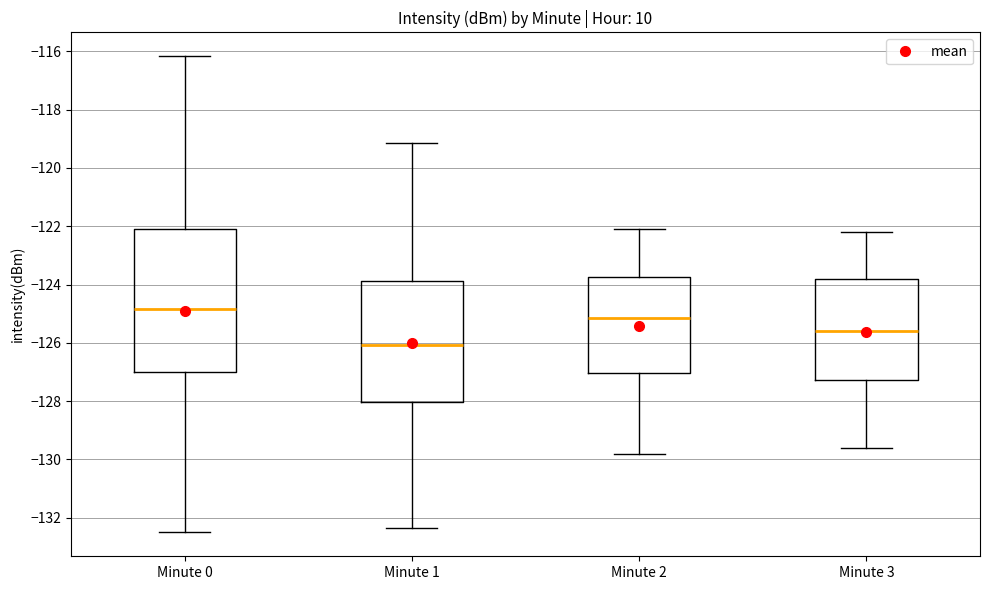

Comparing the boxes themselves (not the whiskers), which one is the tallest?

Minute 0